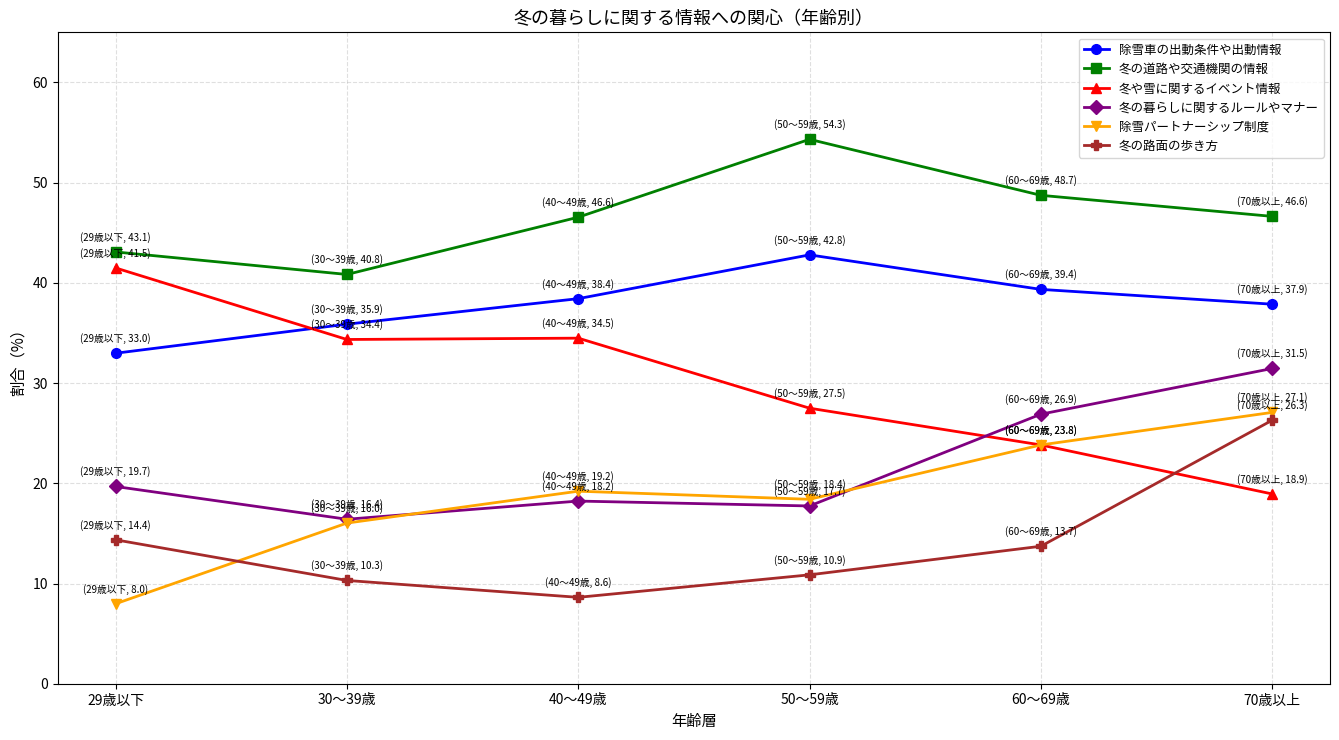

True or false: 除雪パートナーシップ制度 and 冬の道路や交通機関の情報 intersect in this chart.

False